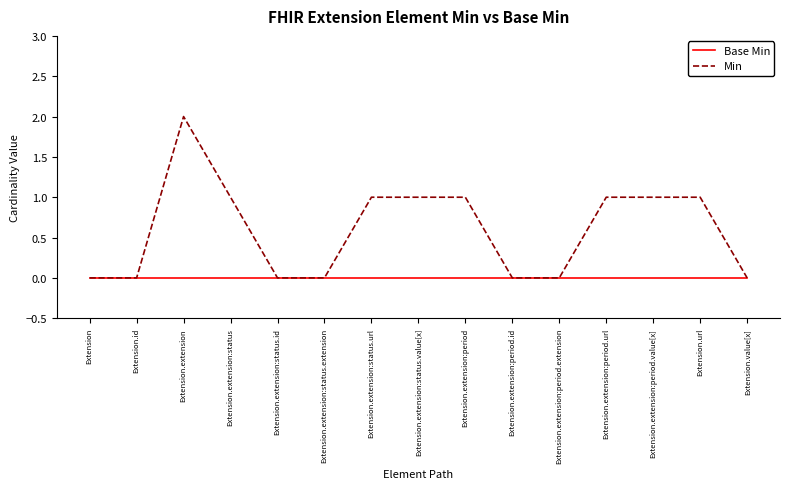

Is it true that Base Min equals 0 at Extension.extension:period.value[x]?

True